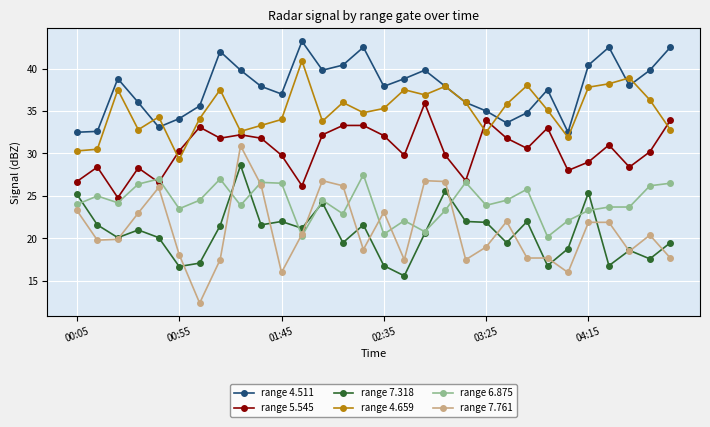

Which series has the largest range (max minus min)?

range 7.761